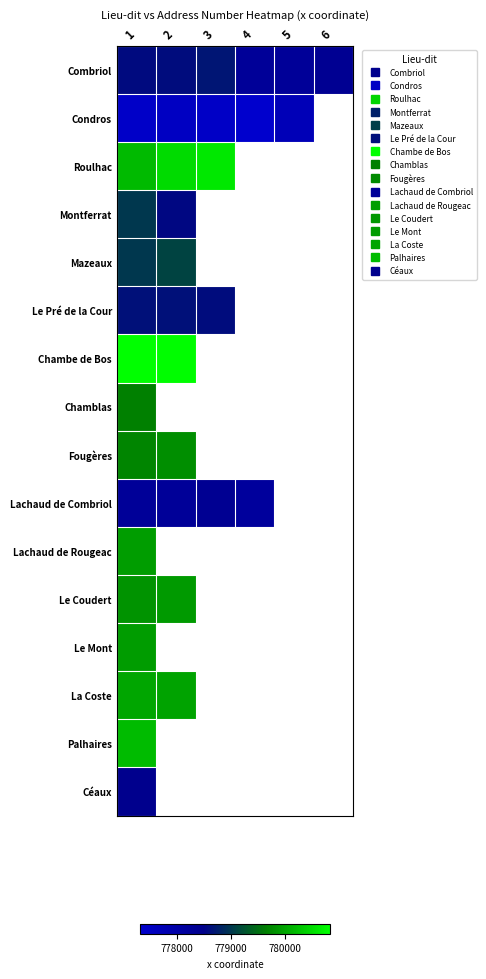

Read the Chambe de Bos value at 2.

780800.3